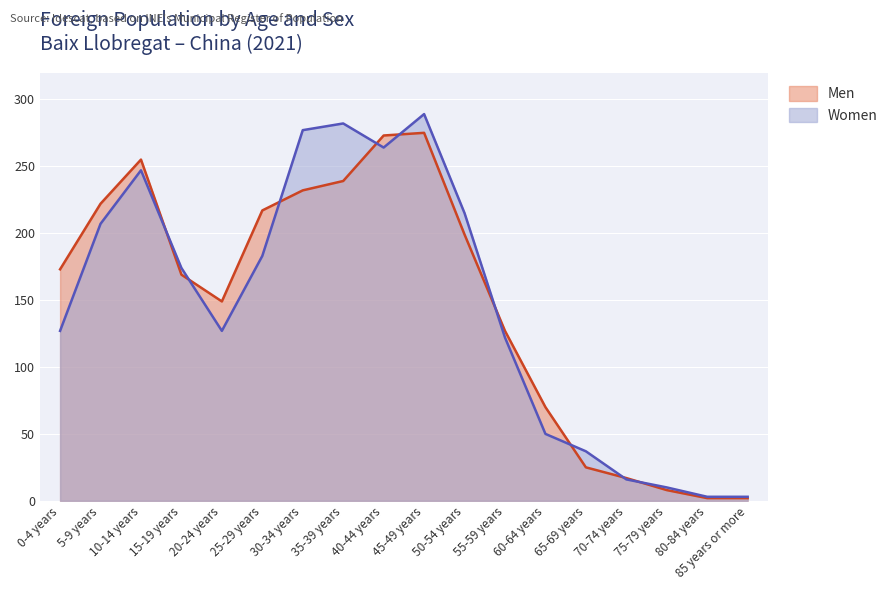

At which category does Men reach its first local valley?

20-24 years